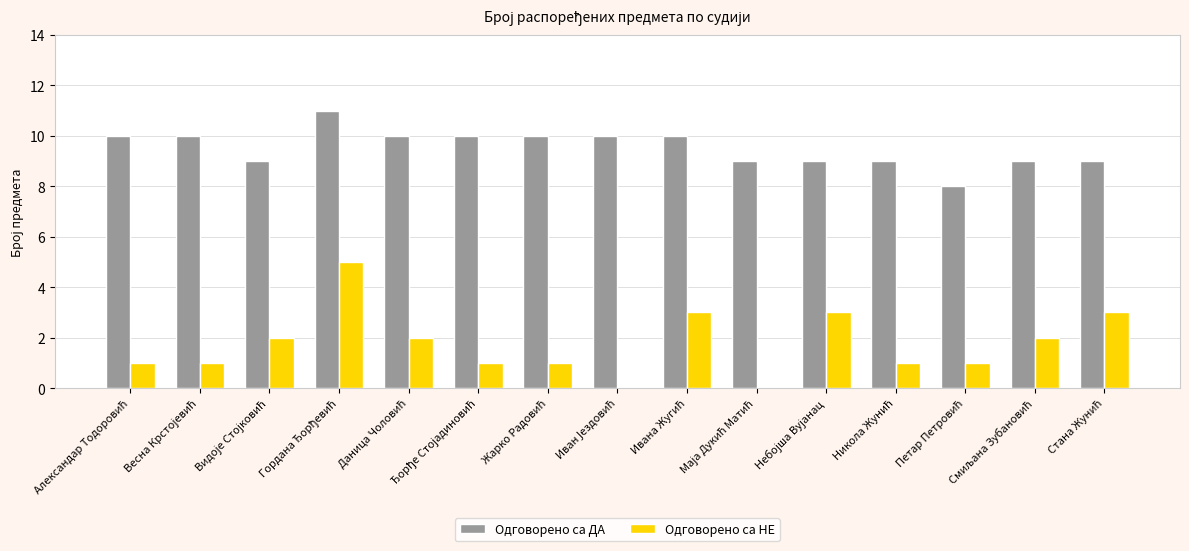

What is the highest value of the Одговорено са НЕ series?

5